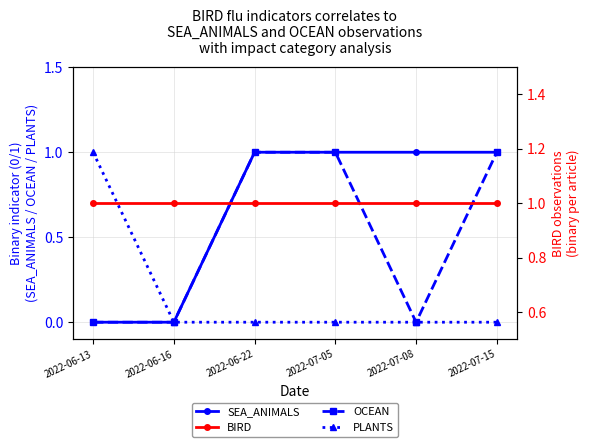

Rank the series by their average value, from lowest to highest.

PLANTS, OCEAN, SEA_ANIMALS, BIRD